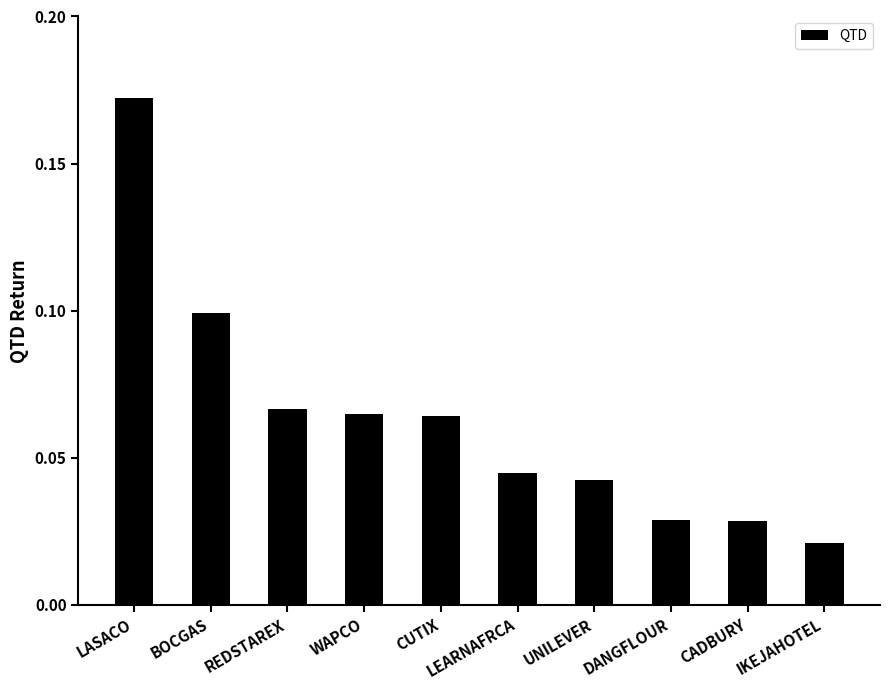

Count the values in the range 0 to 1.

10